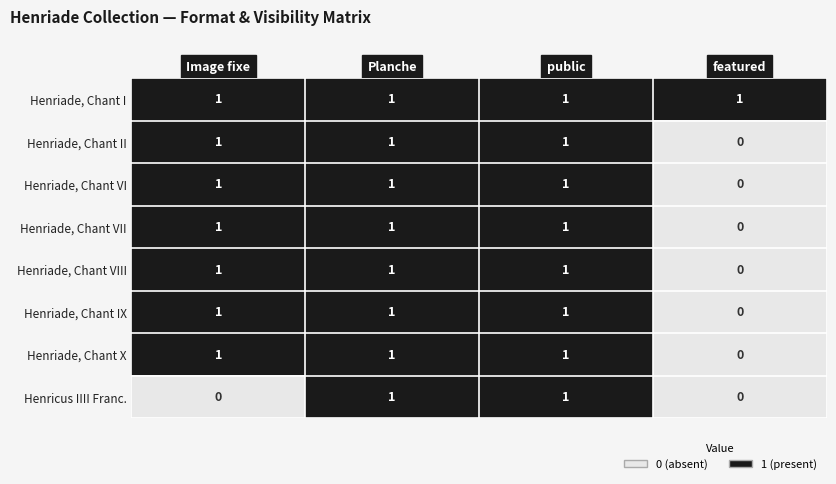

Which series has the largest total across all categories?

Henriade, Chant I